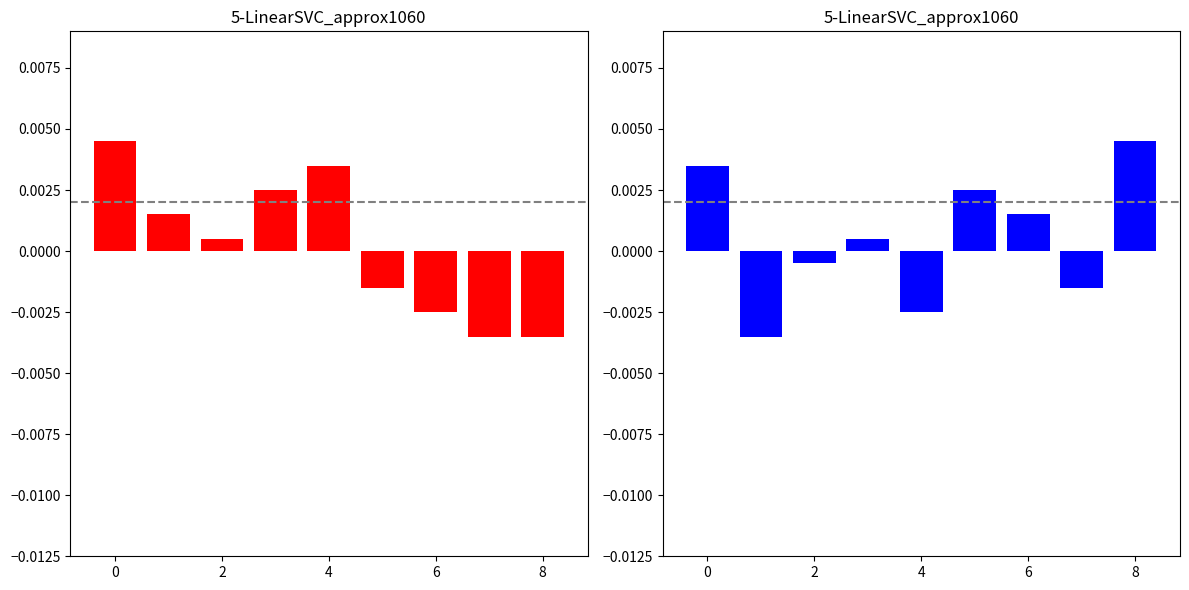

Does the chart contain stacked bars?

No